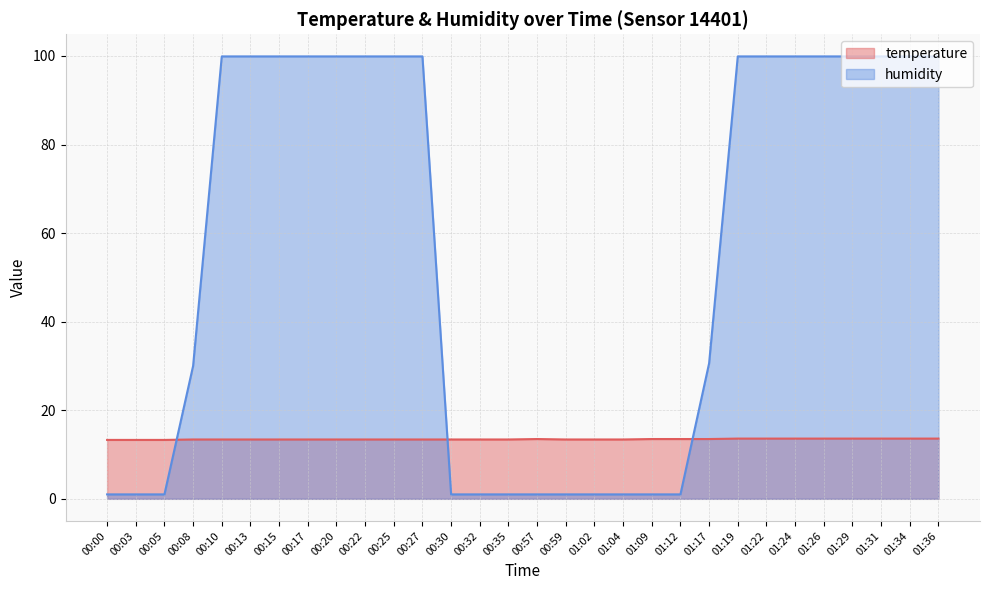

Which series has the widest spread of values?

humidity